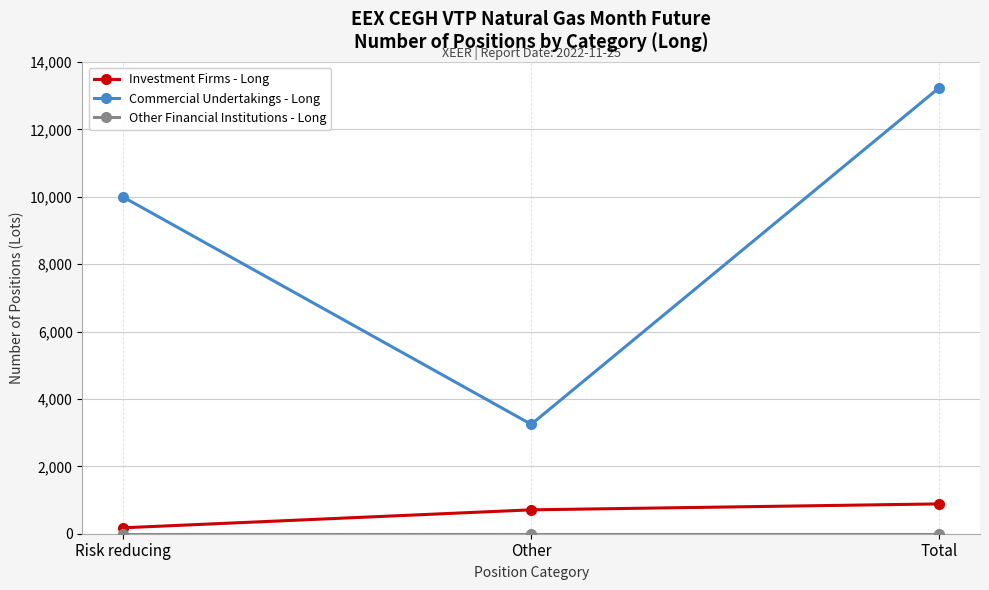

How many lines are shown in the chart?

3